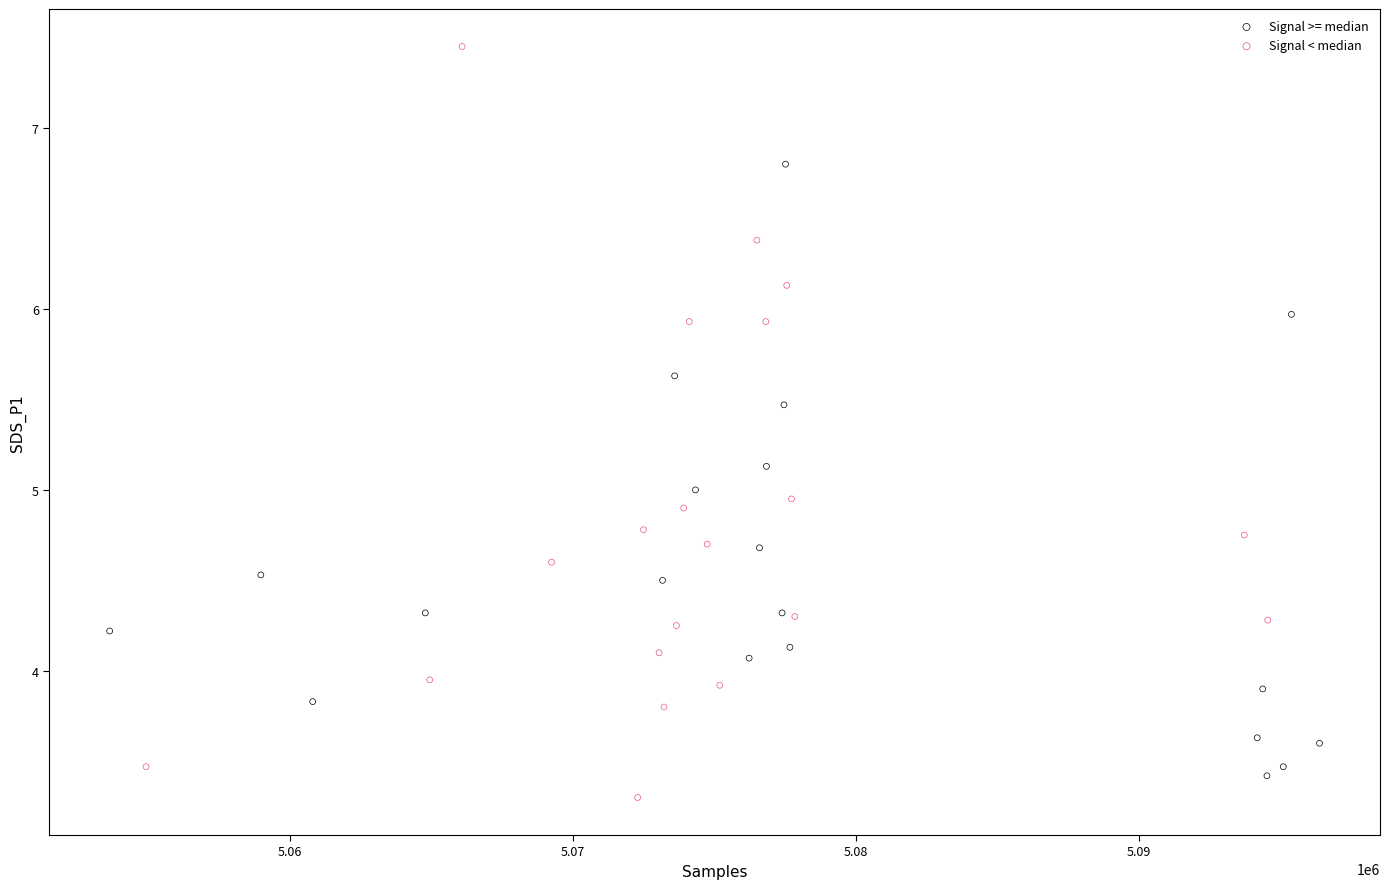

Which series contains the highest Y value?

Signal < median